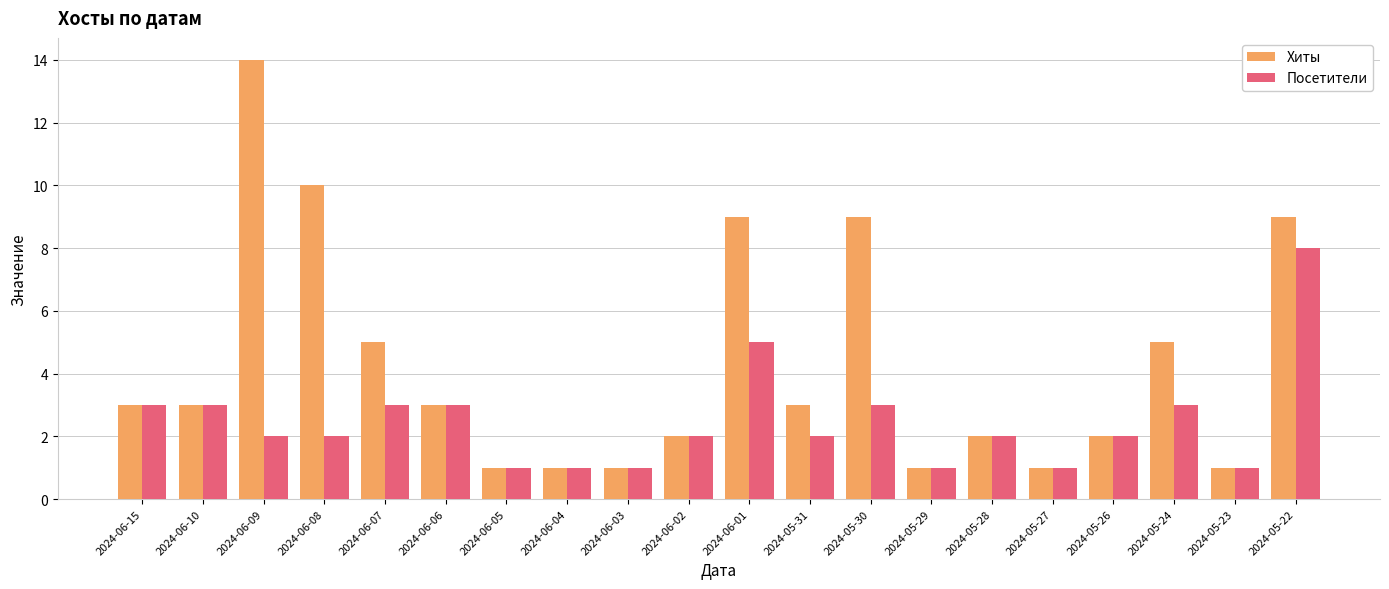

What is the total value across all series at 2024-05-22?

17